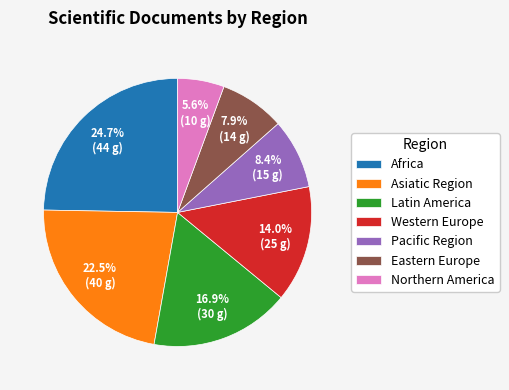

What percentage is the Latin America slice, to the nearest percent?

17%